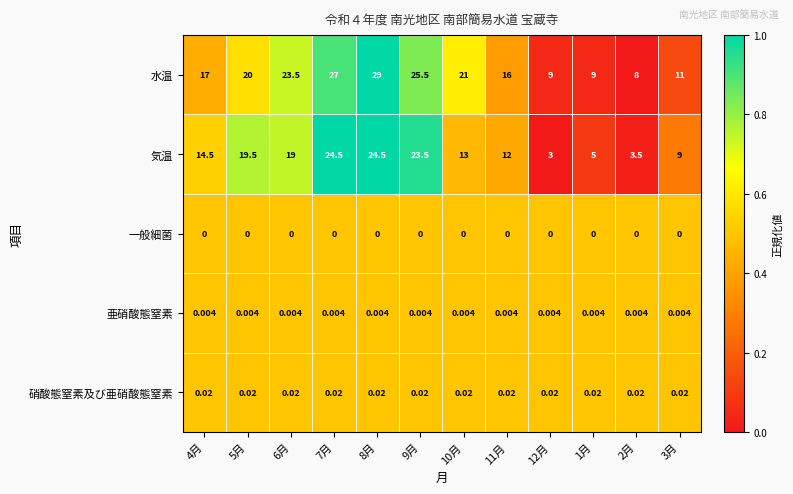

What is the difference between the highest and lowest values at 10月?

21.0